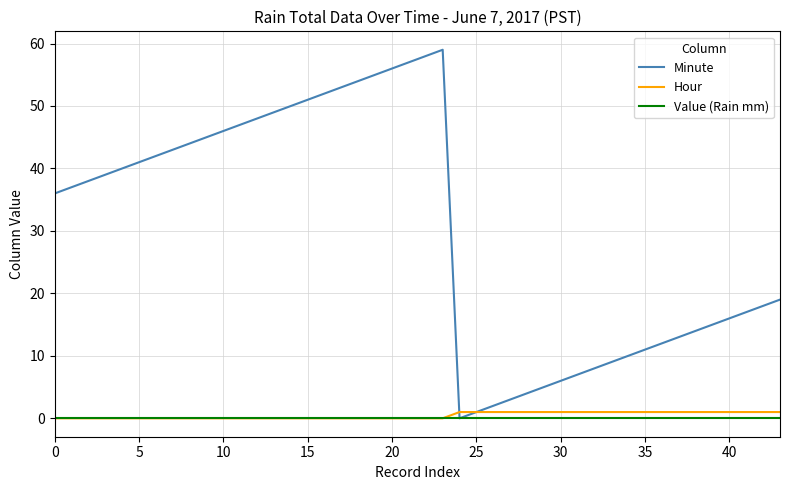

What is the maximum value shown in the chart?

59